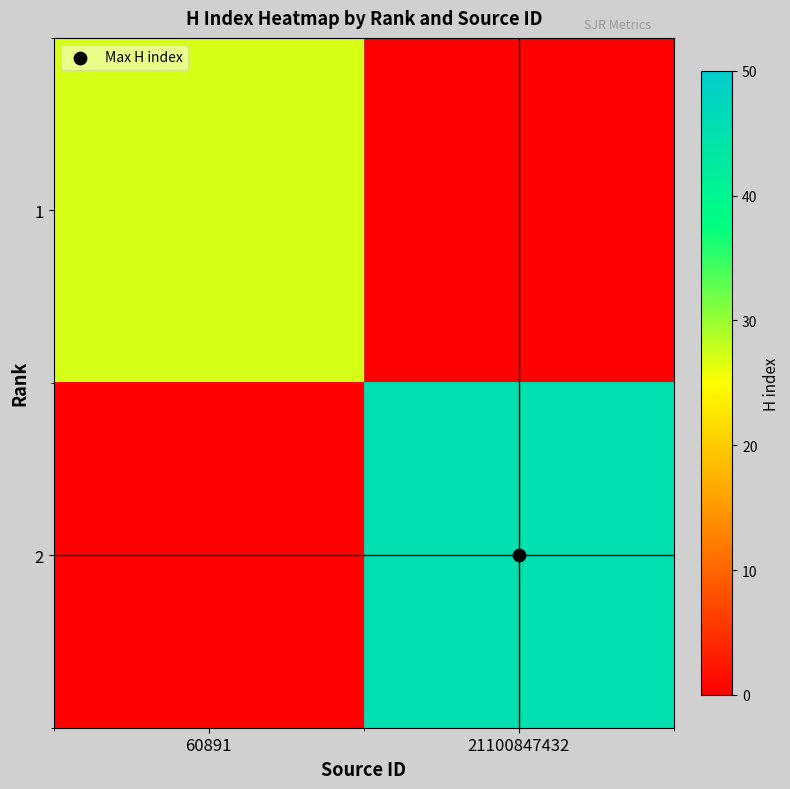

At 21100847432, list the series in order from largest to smallest.

2, 1